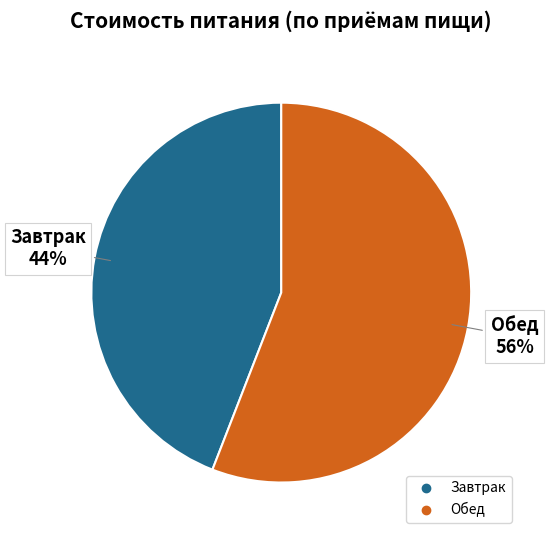

To the nearest percent, what is the average slice percentage?

50%